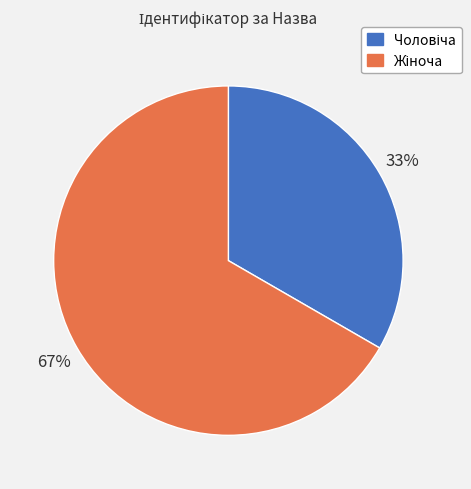

How many slices are in this pie chart?

2